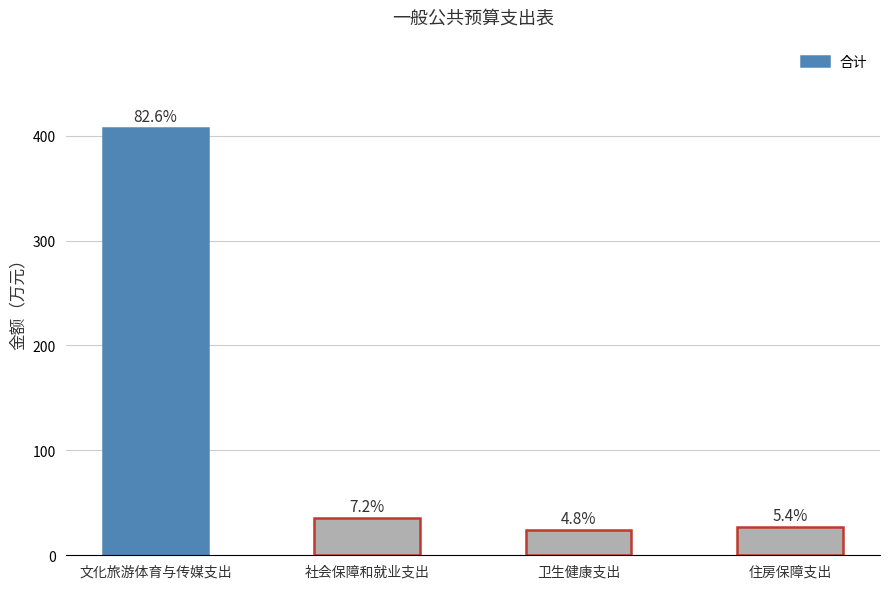

Reading left to right, list all the values displayed in this chart.

文化旅游体育与传媒支出=407.4	社会保障和就业支出=35.4	卫生健康支出=23.7	住房保障支出=26.5